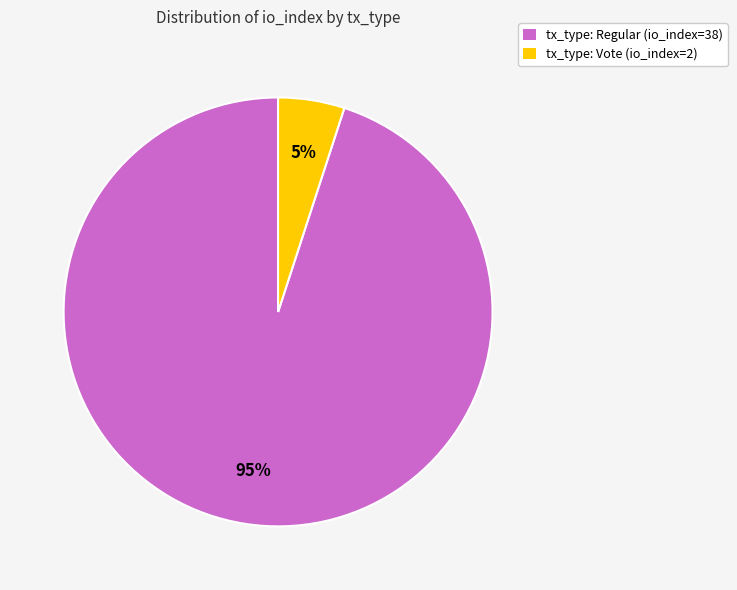

The tx_type: Vote (io_index=2) slice represents 5% of the pie. True or false?

True